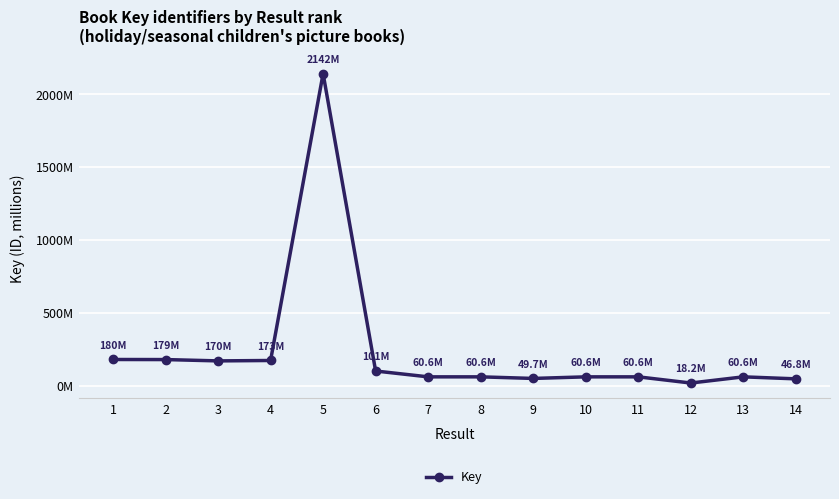

Read the value at 5.

2142.1